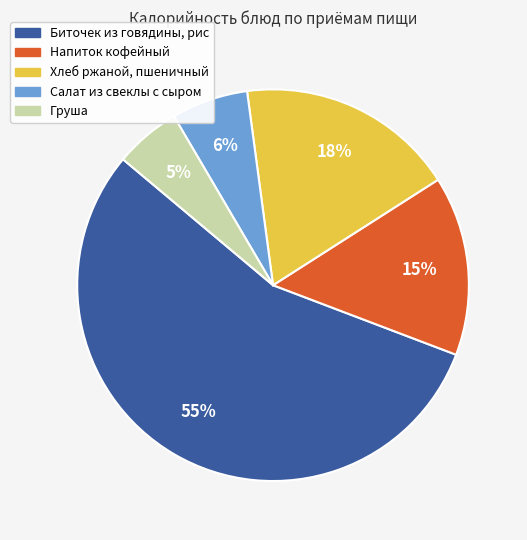

What is the ratio of the value at Хлеб ржаной, пшеничный to the value at Напиток кофейный?

1.2